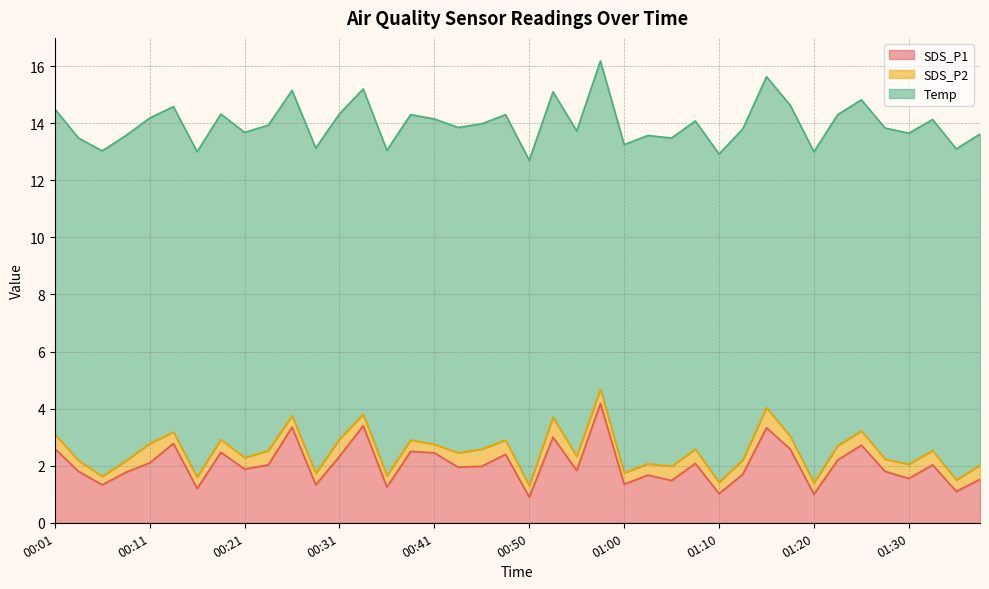

What is the difference between the maximum and second lowest values in the SDS_P1 series?

3.2